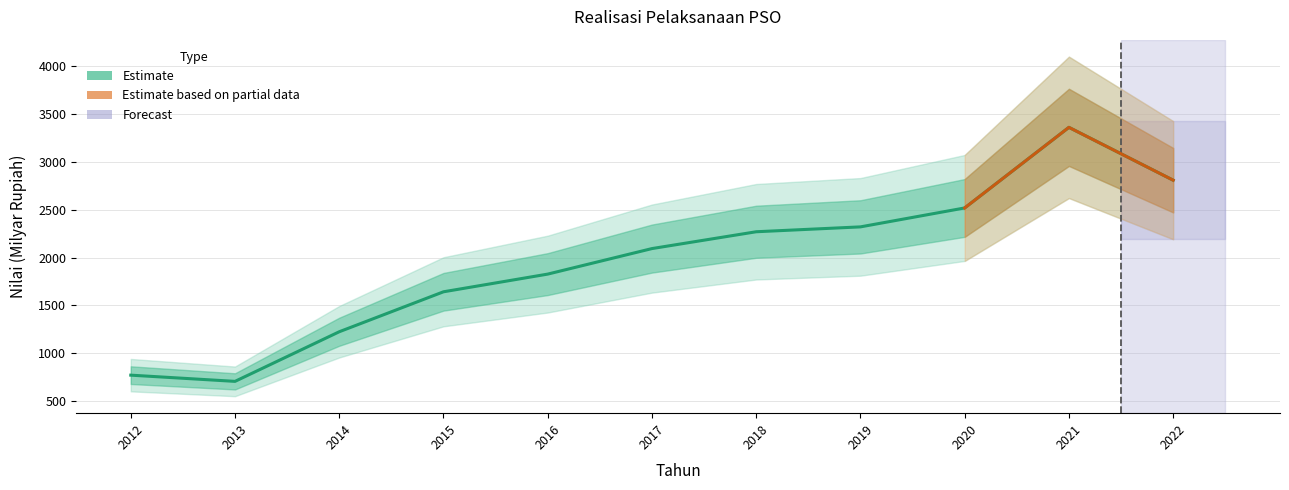

Approximately how many times larger is the value at 2013 compared to 2016?

0.4